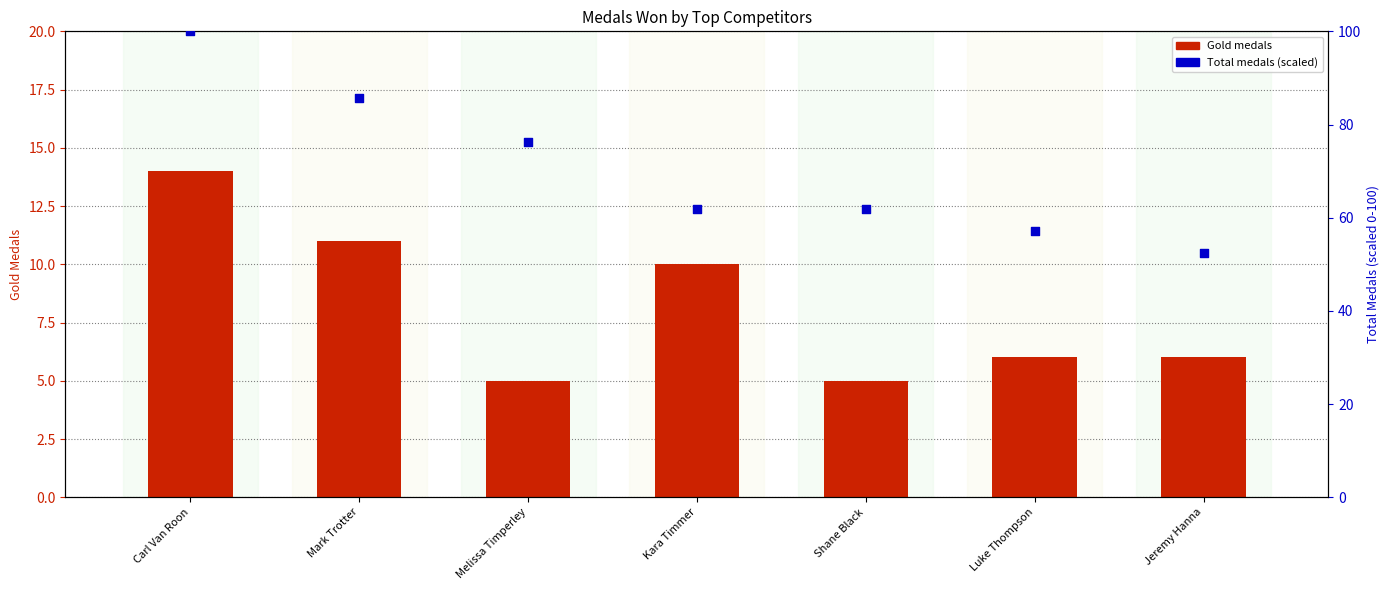

Which series has the largest total across all categories?

Total (percentile)